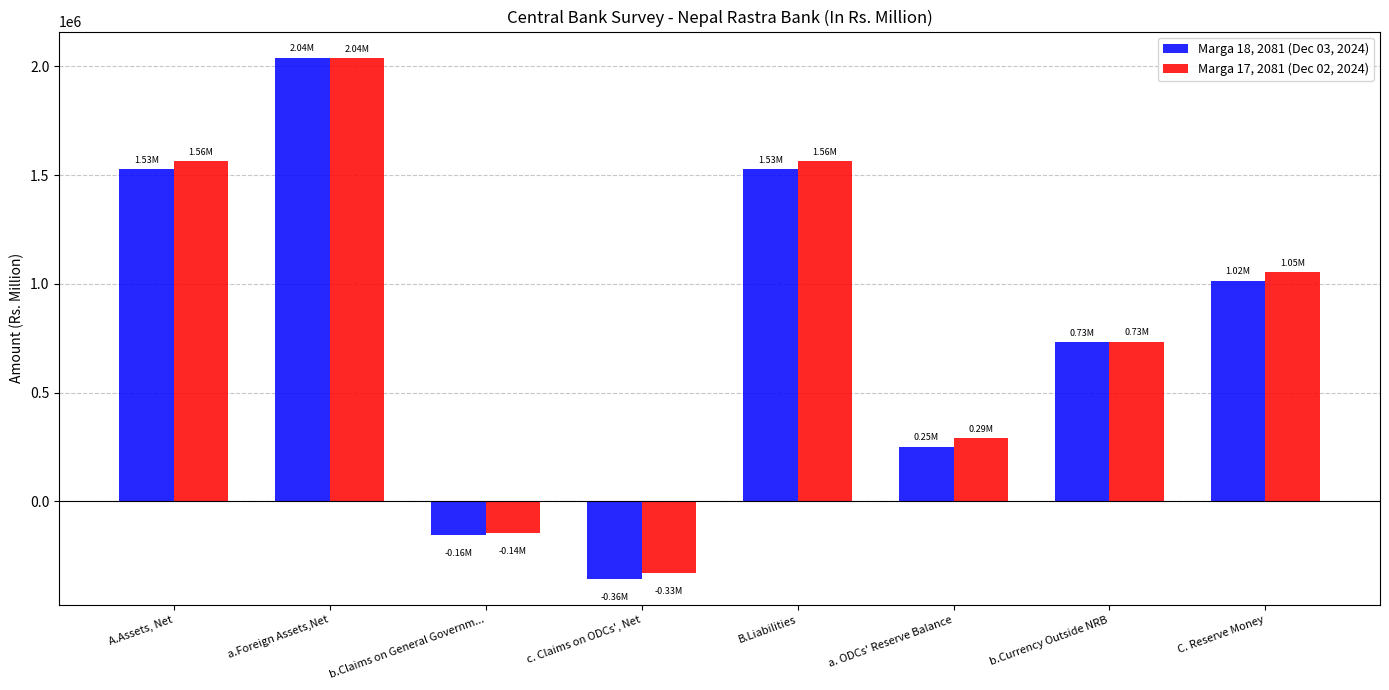

How many values in Marga 18, 2081 (Dec 03, 2024) are below zero?

2